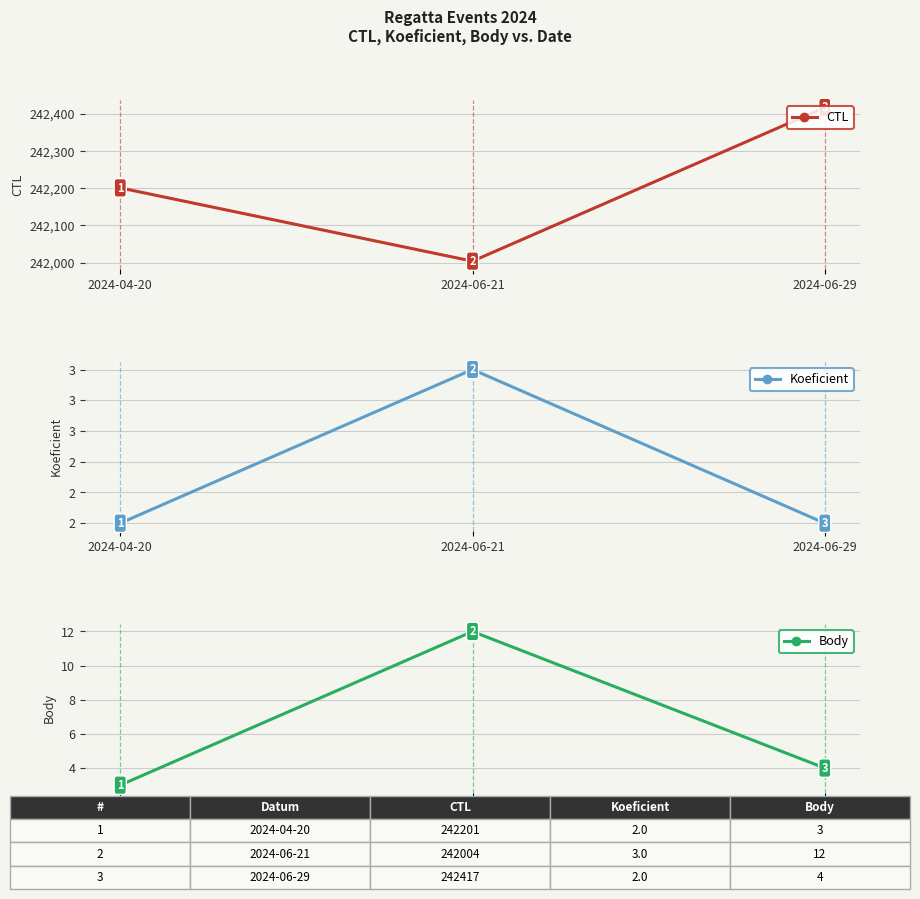

What is the difference between the highest and lowest values at 2024-06-21?

242001